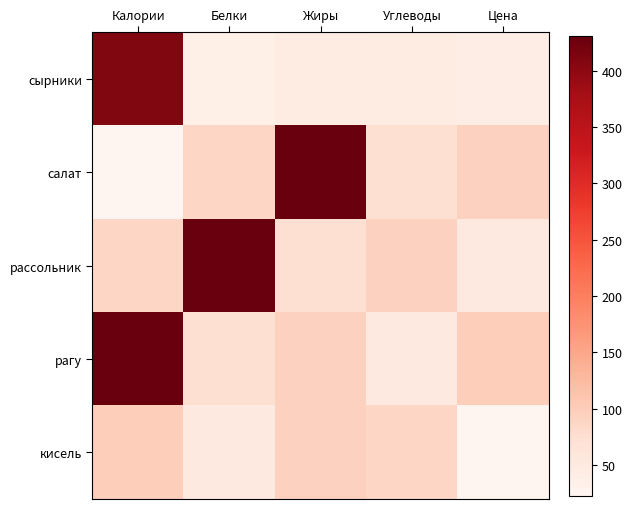

At how many categories does at least one series exceed 52?

5